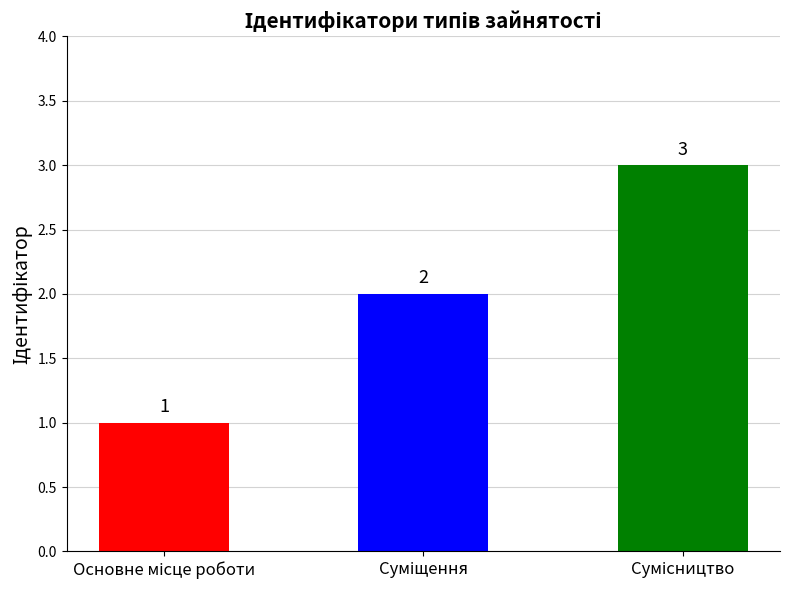

Reading right to left, transcribe all the data shown in this chart.

3	2	1